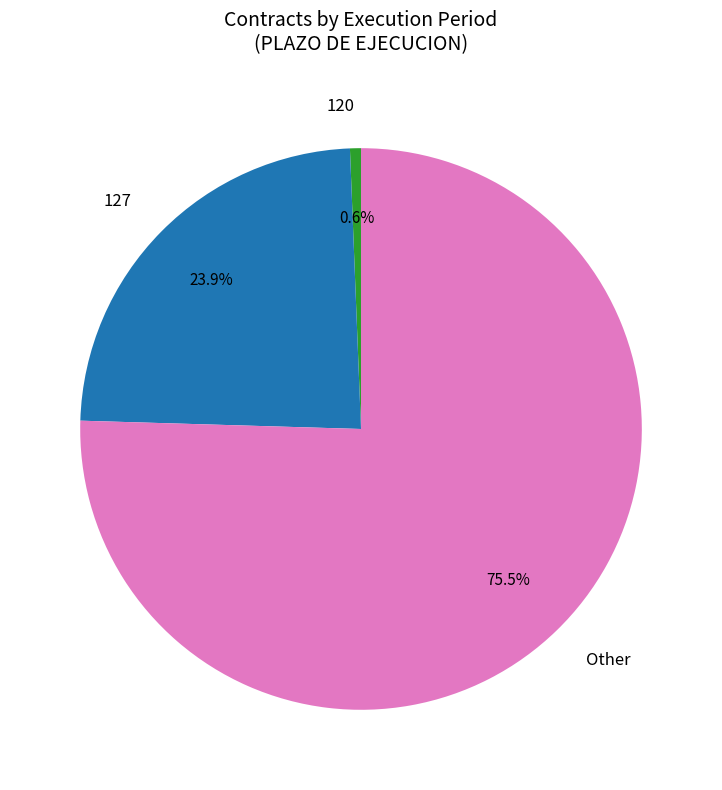

To the nearest percent, what is the average slice percentage?

33%